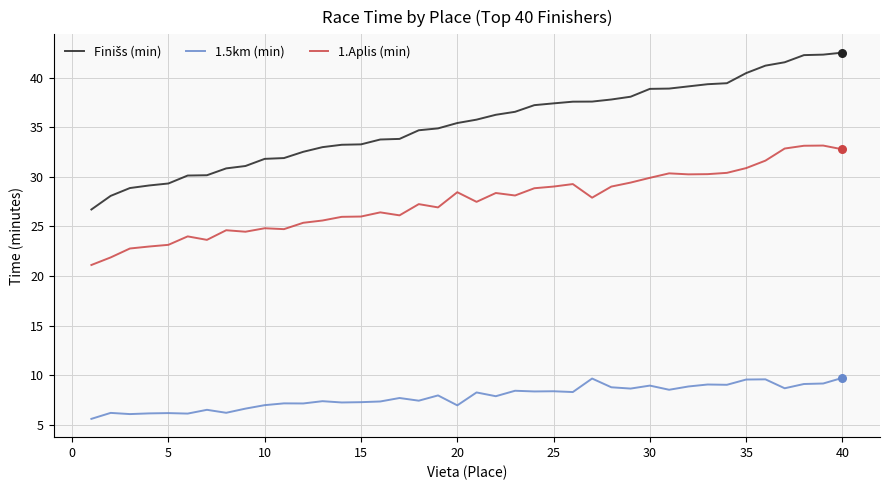

True or false: 1.Aplis (min) and 1.5km (min) cross at least once.

False